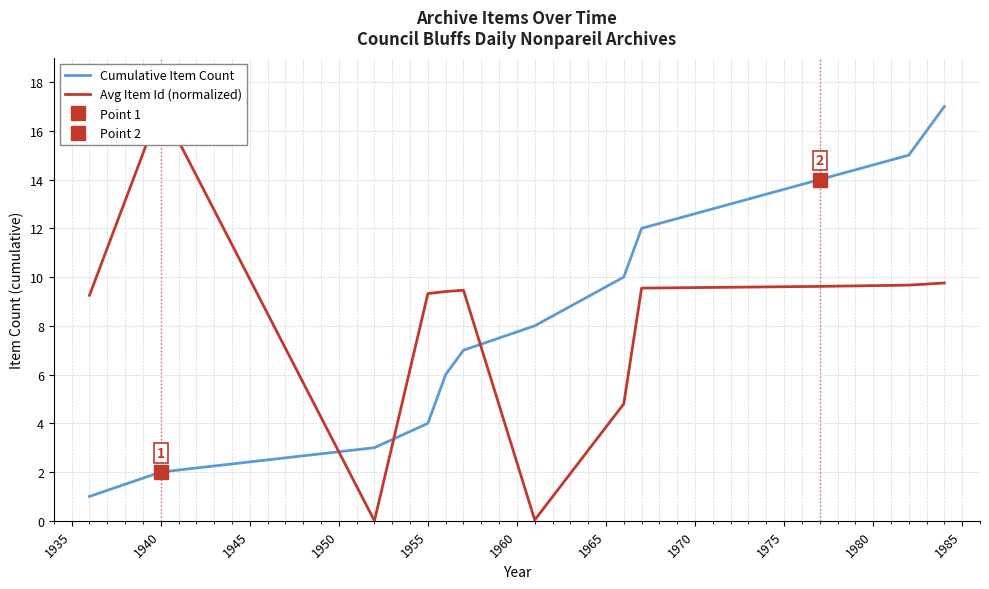

What is the spread (max minus min) of values at 1975?

4.4